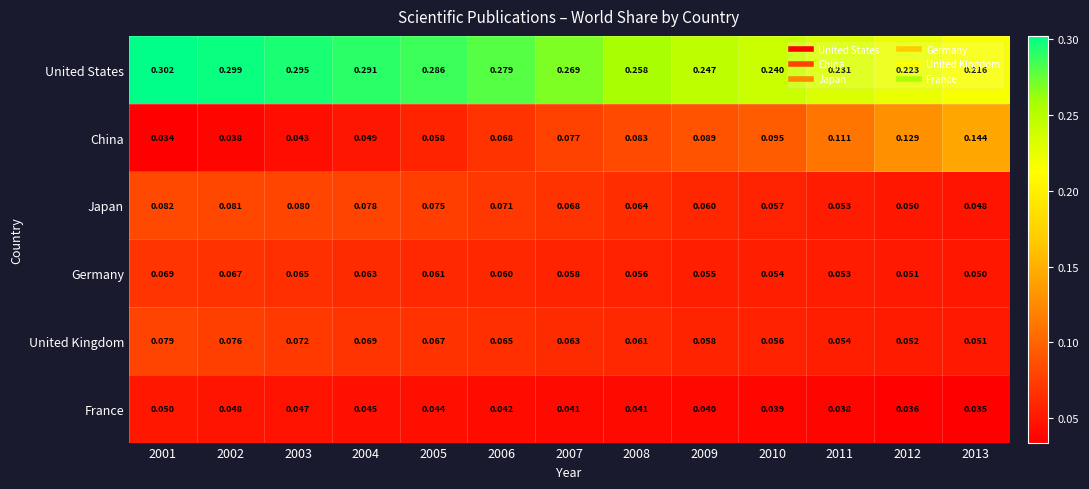

Which series changed the most between 2009 and 2012?

China